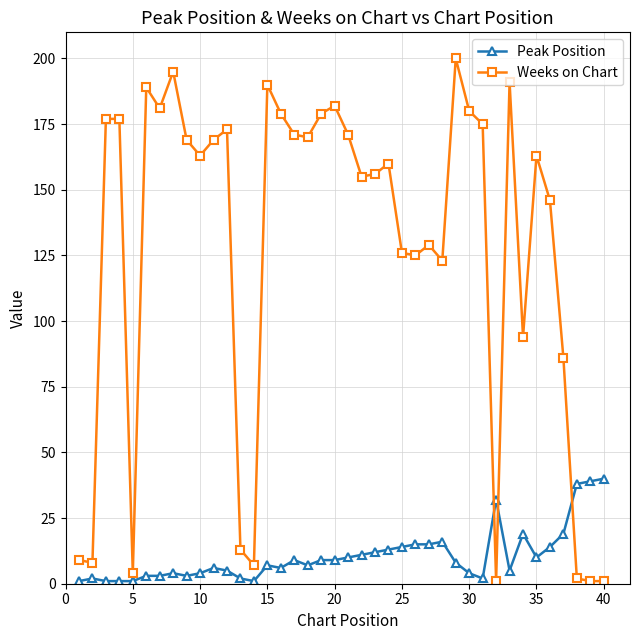

Which series ends up on top after the final intersection of Weeks on Chart and Peak Position?

Peak Position